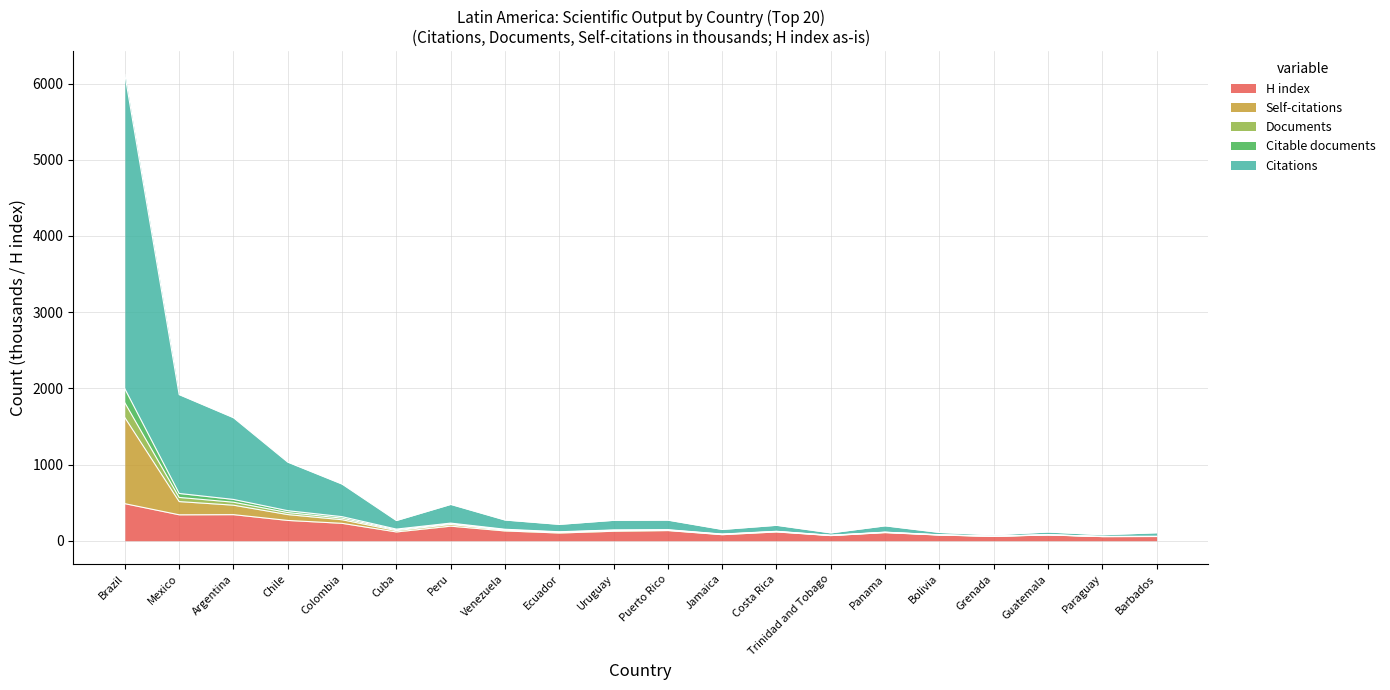

What is the maximum value for H index?

486.0